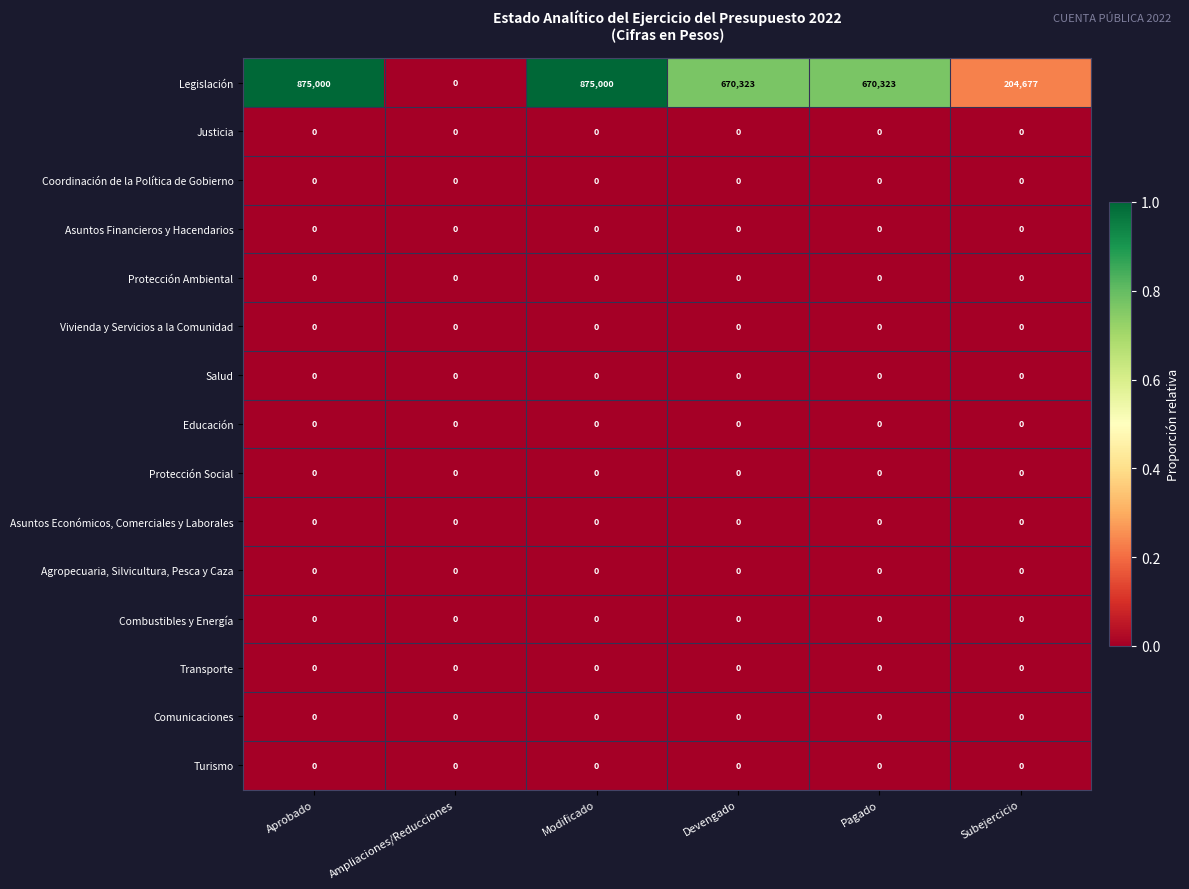

Is it true that Educación equals 0 at Modificado?

True